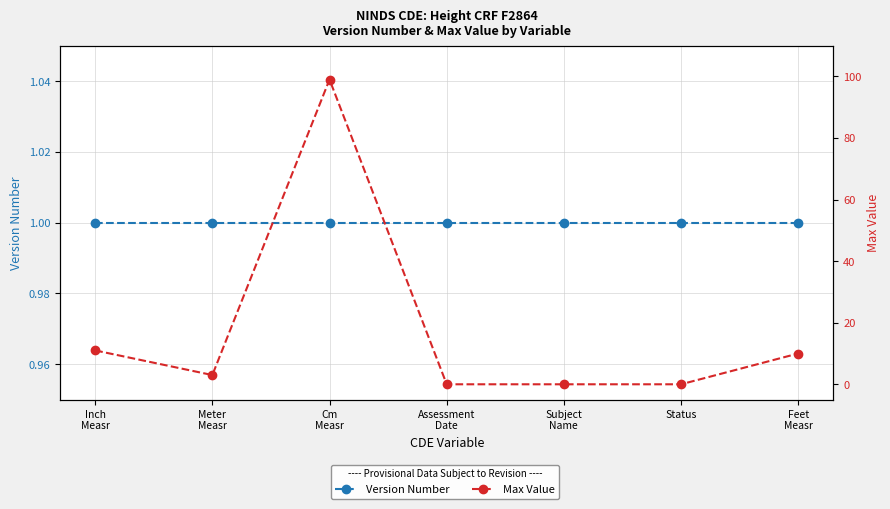

Which series has the largest total across all categories?

Max Value